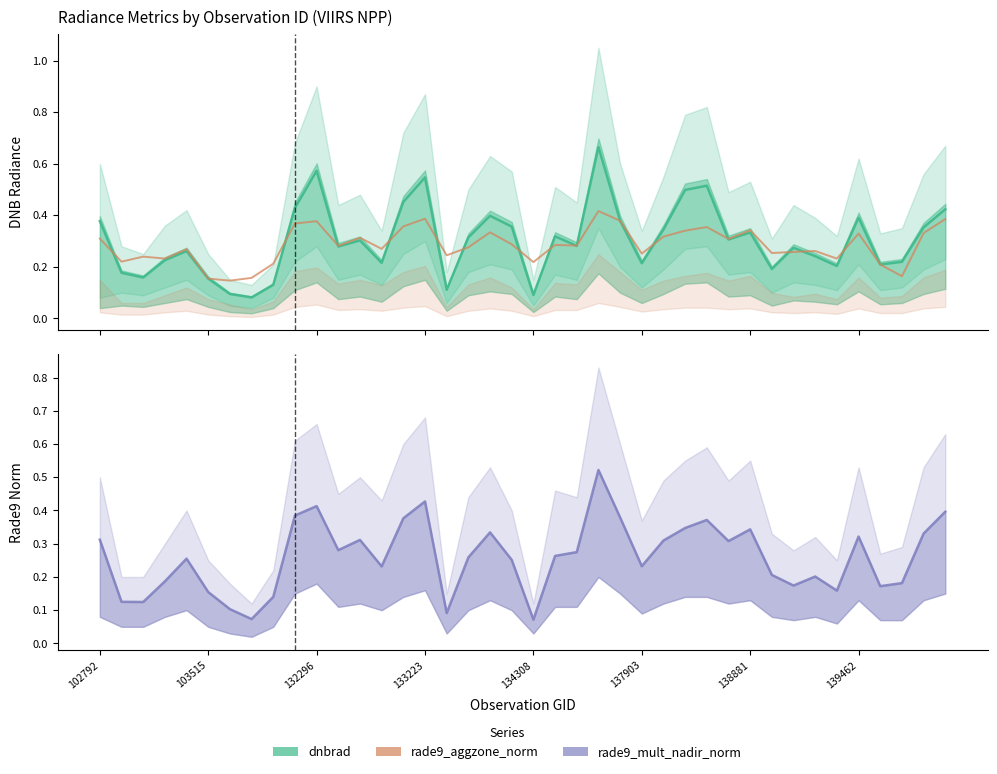

In rade9_aggzone_norm, how many points are higher than both neighbors (excluding endpoints)?

12